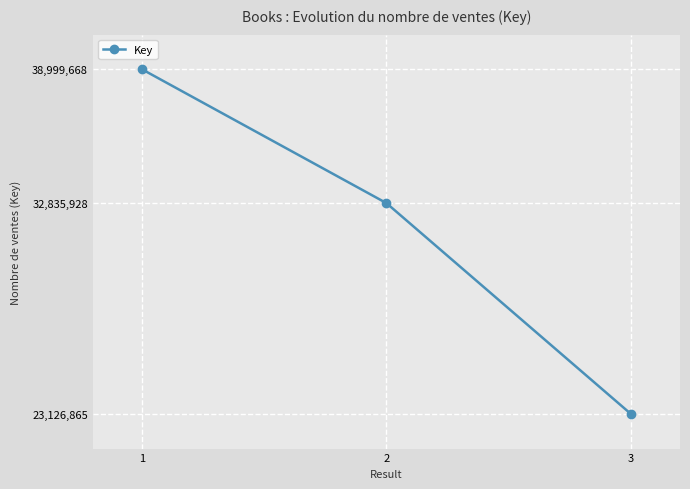

What is the value of the 2nd point from the left?

32835928